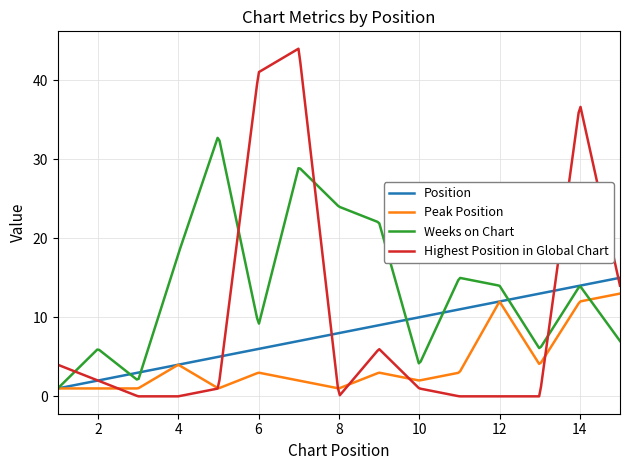

Is this an area chart (filled region under the line)?

No